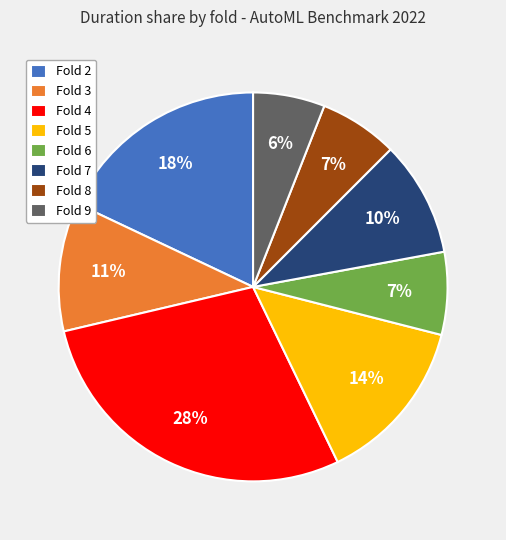

Which has a higher value, Fold 4 or Fold 3?

Fold 4